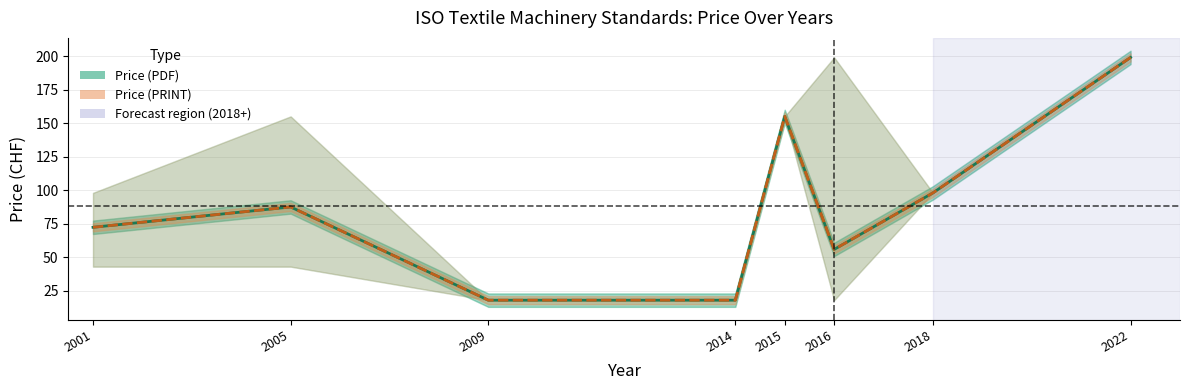

Reading left to right, extract all data points from this chart.

Price (PDF): 2001=72.3	2005=87.5	2009=18.0	2014=18.0	2015=155.0	2016=55.8	2018=98.0	2022=199.0
Price (PRINT): 2001=72.3	2005=87.5	2009=18.0	2014=18.0	2015=155.0	2016=55.8	2018=98.0	2022=199.0